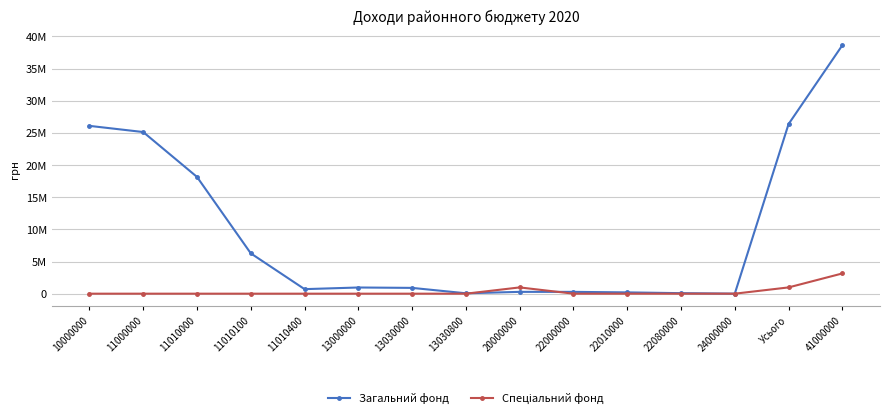

What is the sum of all Загальний фонд values?

144082856